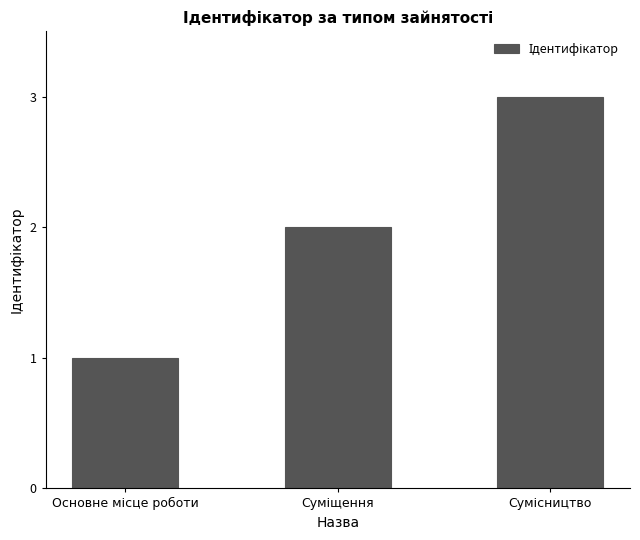

Are the bars grouped side by side (vs. stacked)?

No